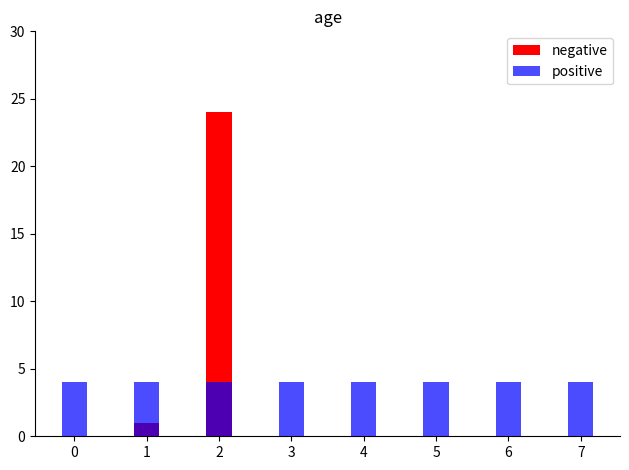

Reading left to right, what are all the values shown in this chart?

negative: 0=0	1=1	2=24	3=0	4=0	5=0	6=0	7=0
positive: 0=4	1=4	2=4	3=4	4=4	5=4	6=4	7=4